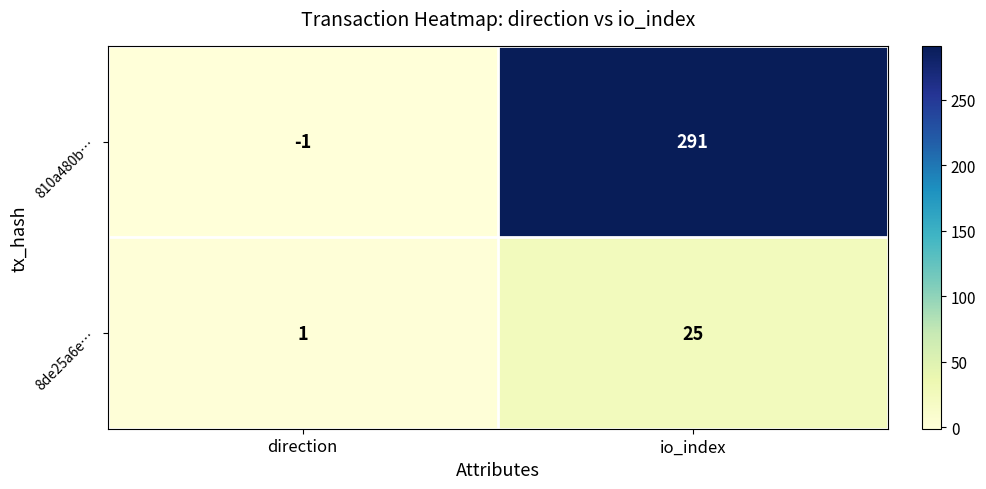

At which label is 8de25a6e… closest to 13?

direction